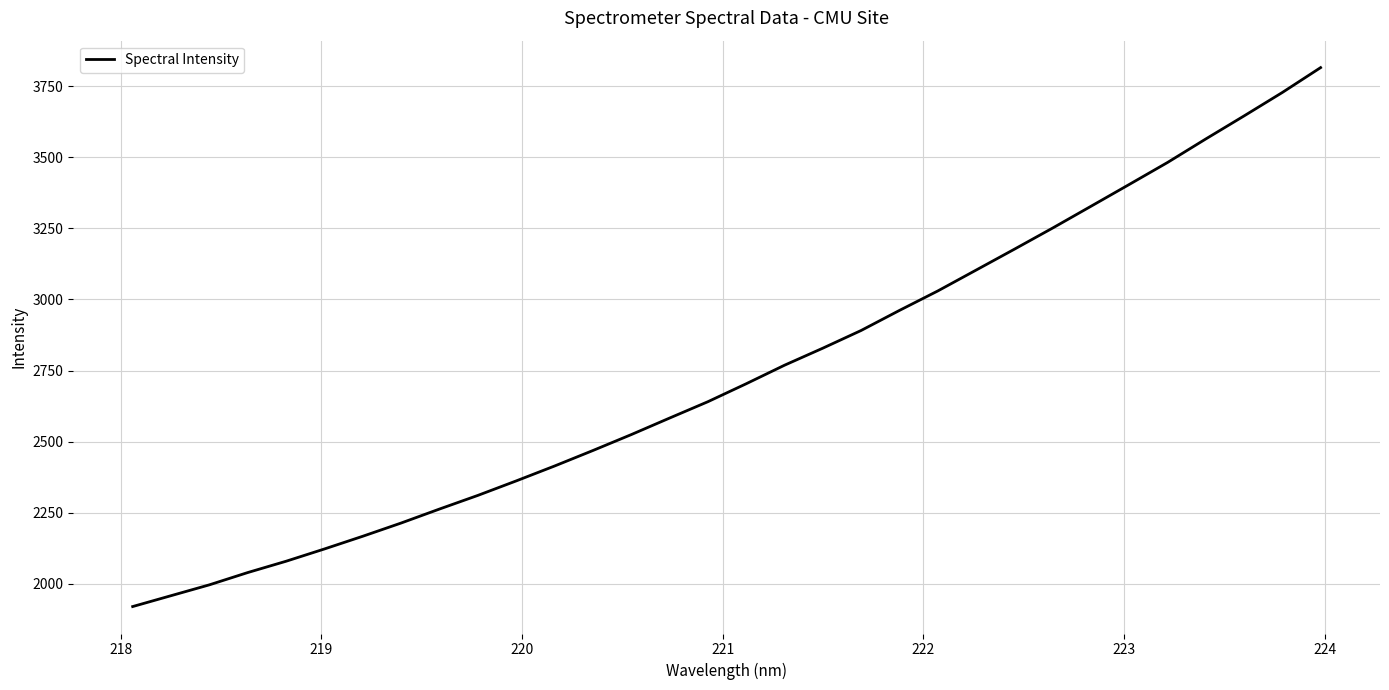

Is this an area chart (filled region under the line)?

No